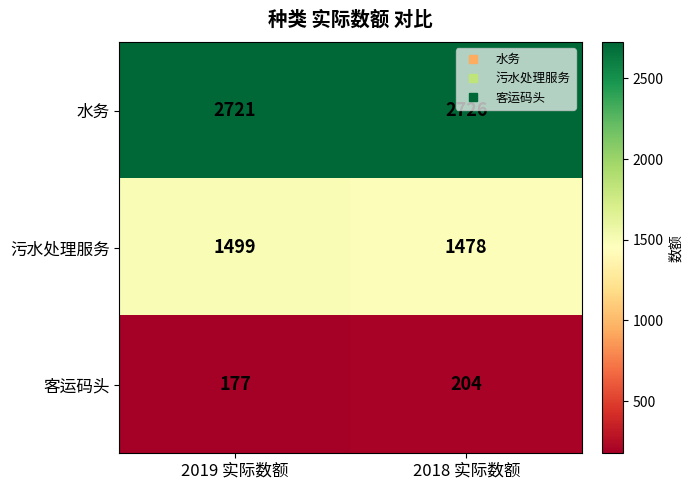

List the series in order of their overall mean, highest first.

水务, 污水处理服务, 客运码头